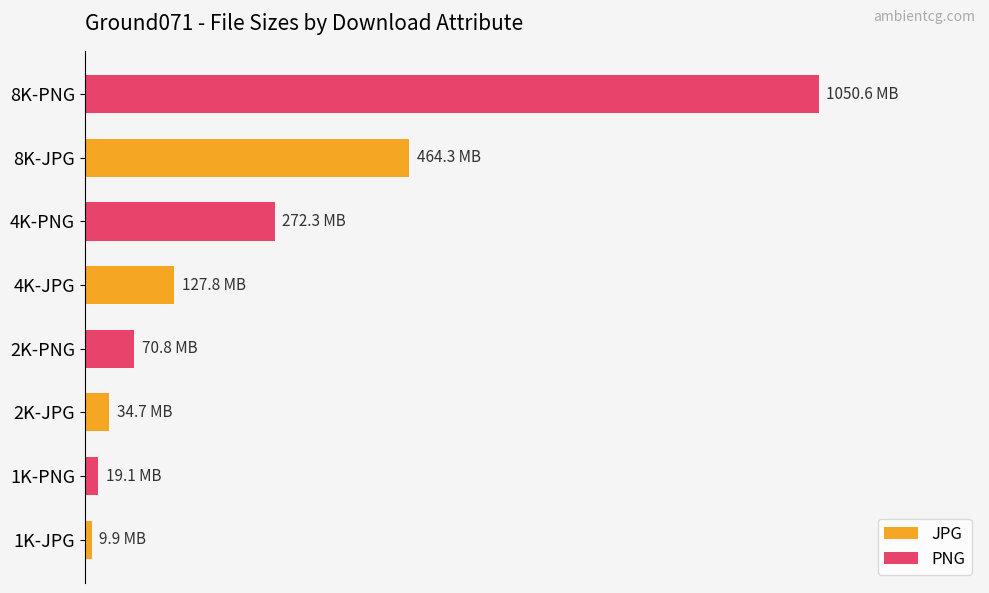

Rank the categories by JPG value from highest to lowest.

8K-JPG, 4K-JPG, 2K-JPG, 1K-JPG